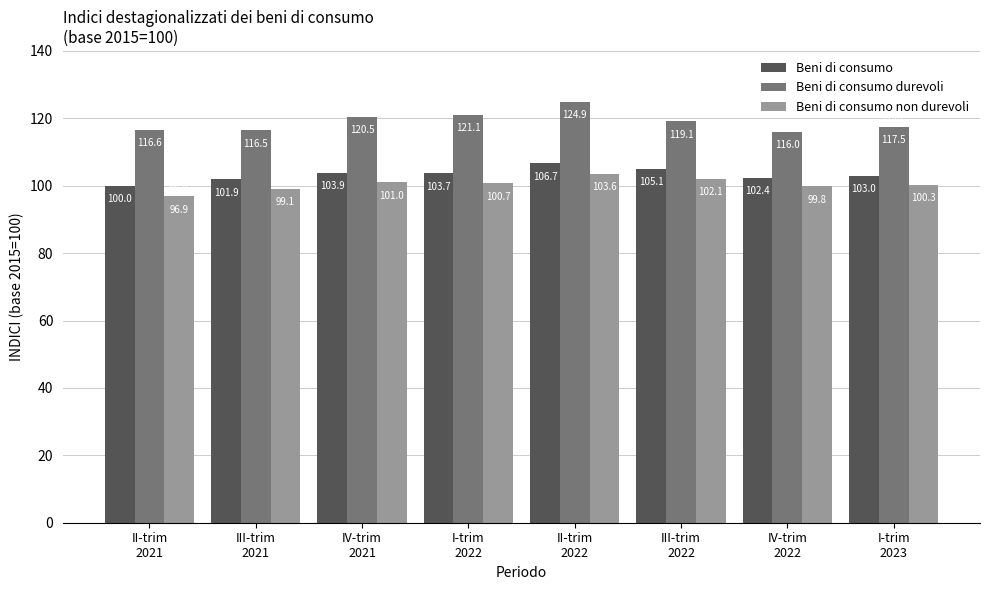

At which category does the chart reach its peak across all series?

II-trim
2022